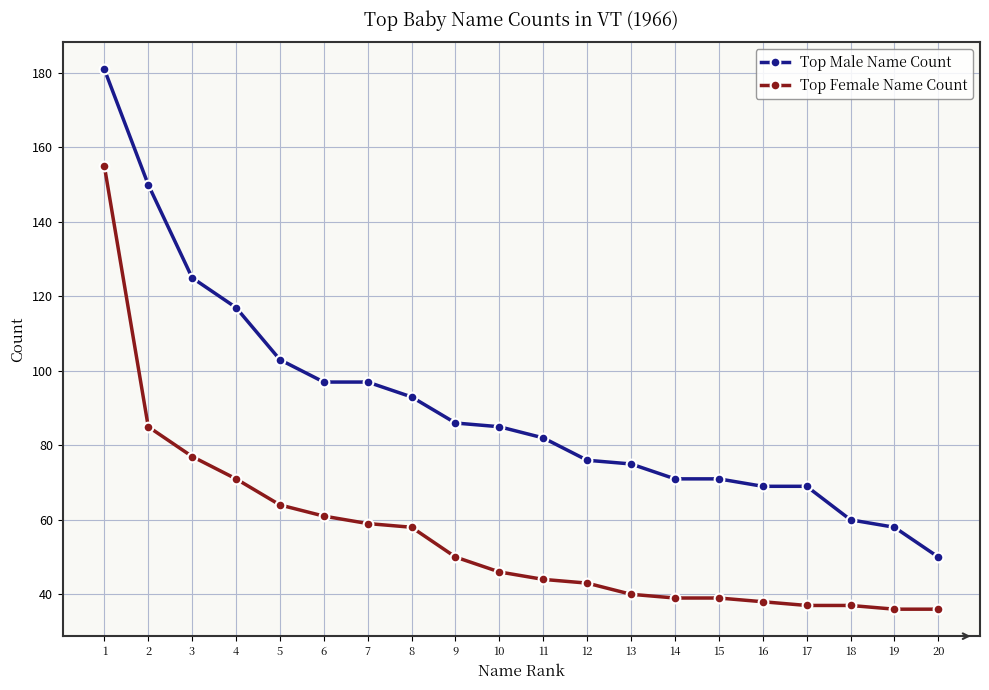

What value does the Top Female Name Count series have at 17, to the nearest 50?

50